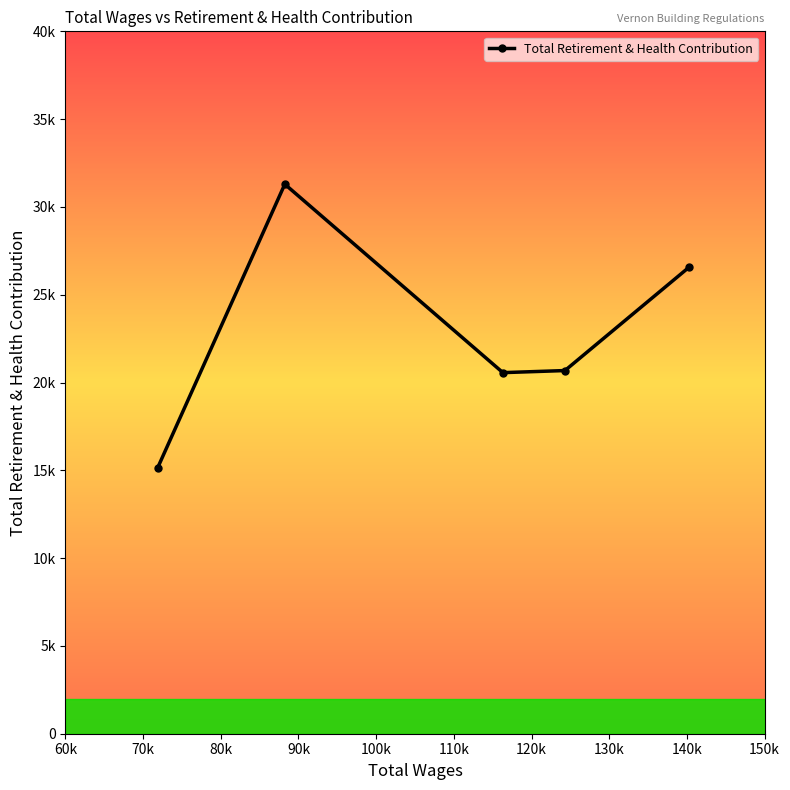

Does the chart have visible grid lines?

No